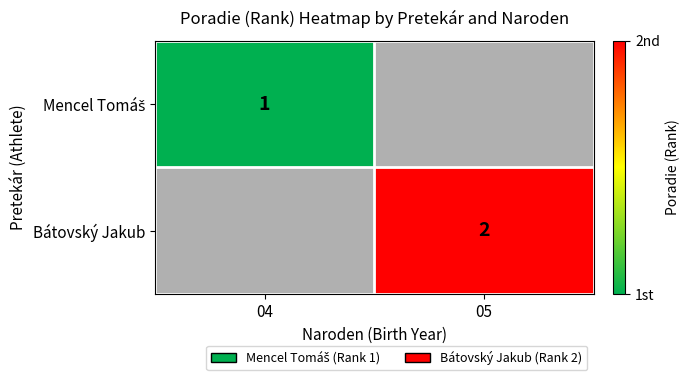

The Bátovský Jakub series shows 1 at 05. True or false?

False